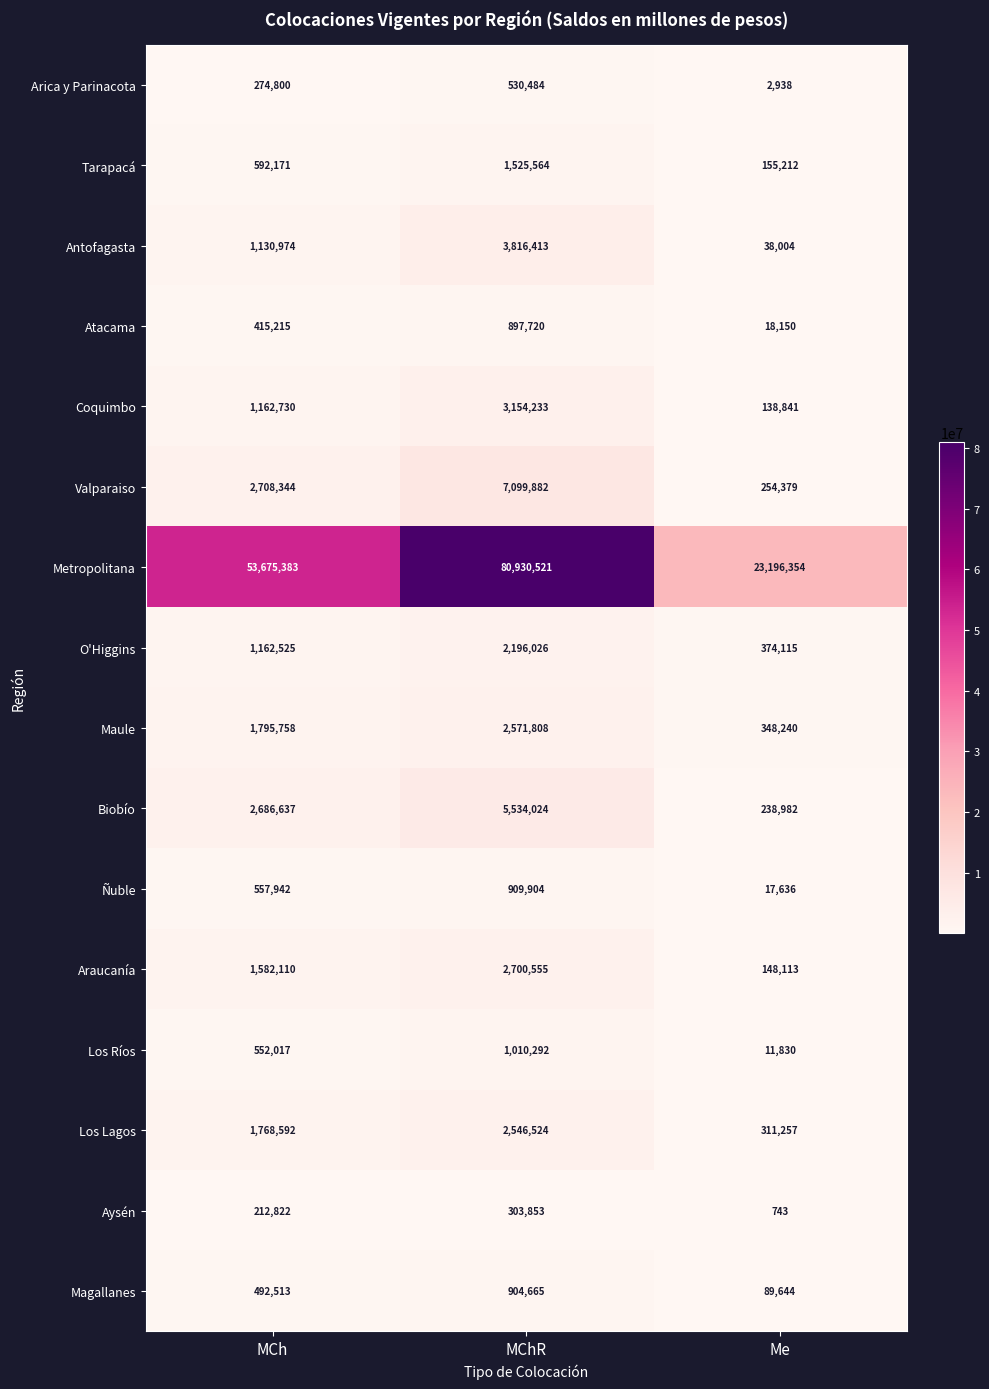

True or false: Atacama has a value of 897720 at MChR.

True